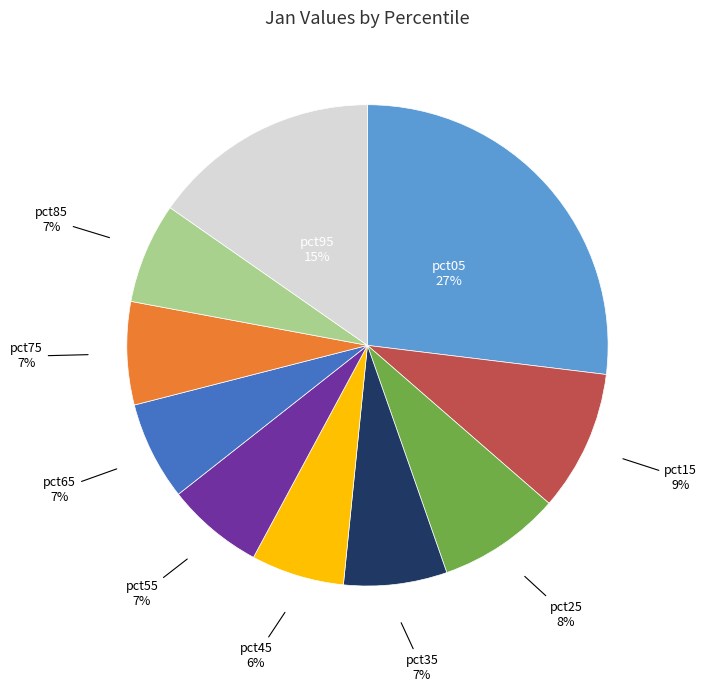

To the nearest percent, what is the difference between the largest and smallest slice percentages?

21%